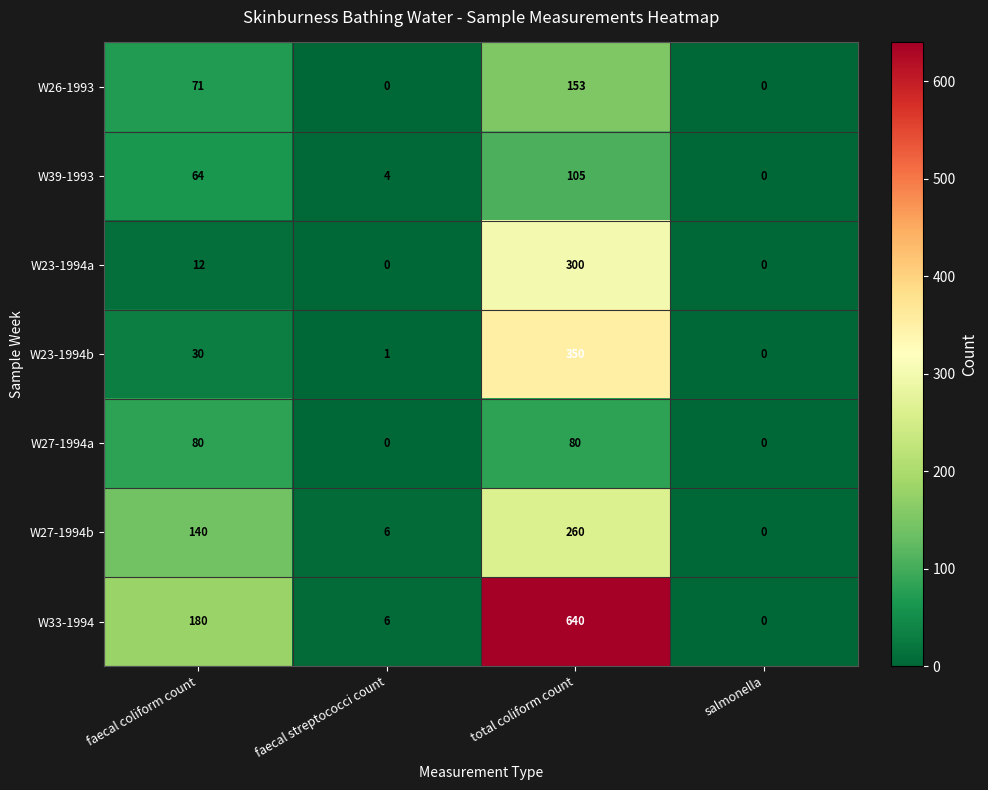

List the series in order of their peak value, highest first.

W33-1994, W23-1994b, W23-1994a, W27-1994b, W26-1993, W39-1993, W27-1994a